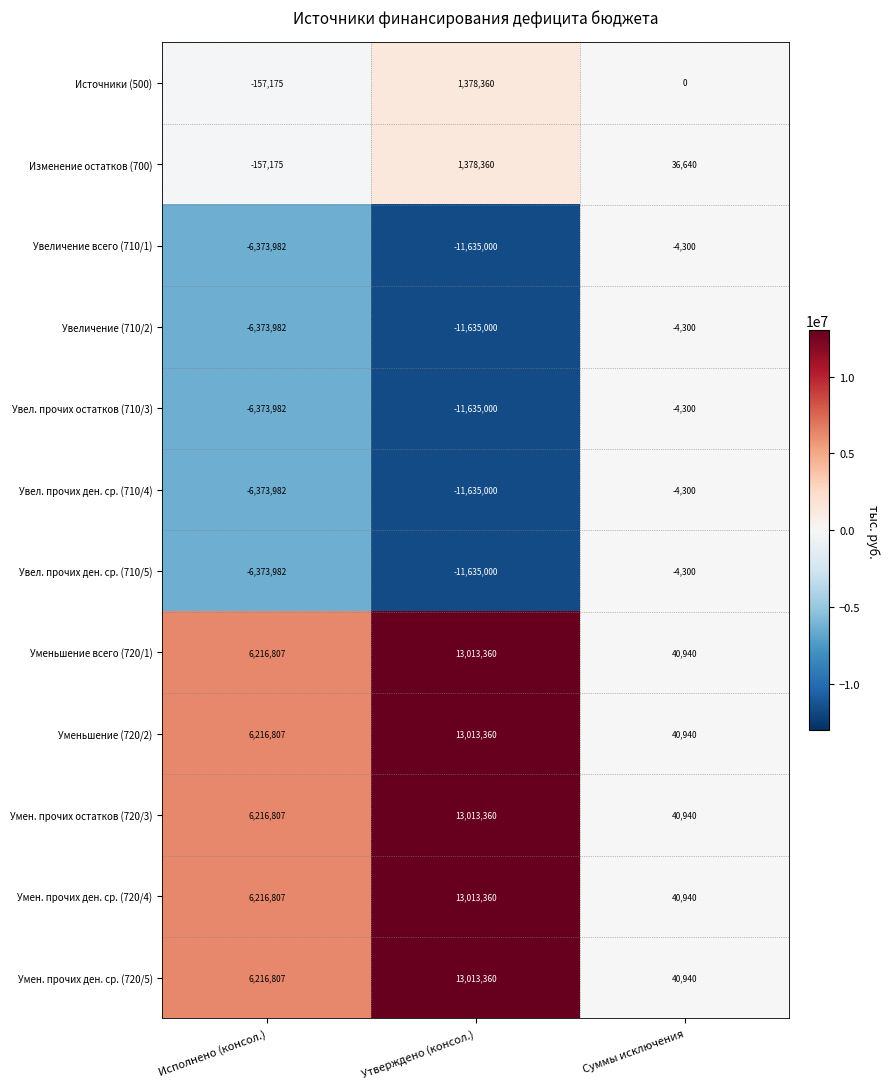

Rank the categories by Умен. прочих остатков (720/3) value from lowest to highest.

Суммы исключения, Исполнено (консол.), Утверждено (консол.)